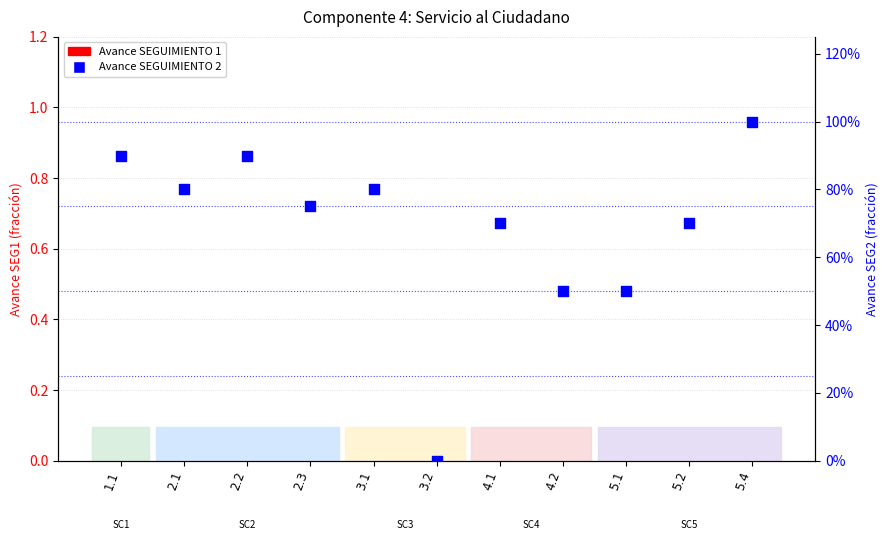

What are all the series names shown in the legend?

Avance SEGUIMIENTO 1, Avance SEGUIMIENTO 2